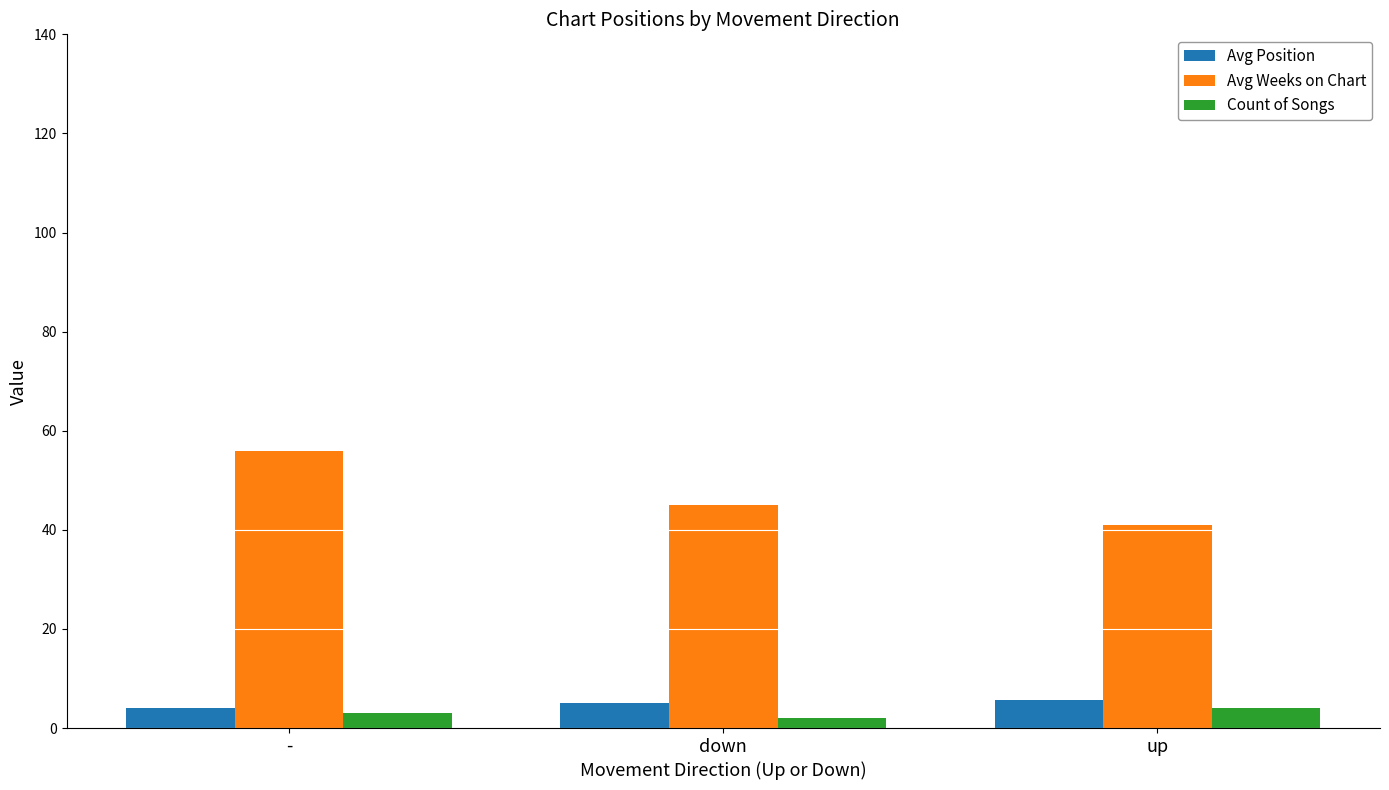

What value does the Avg Weeks on Chart series have at up?

41.0